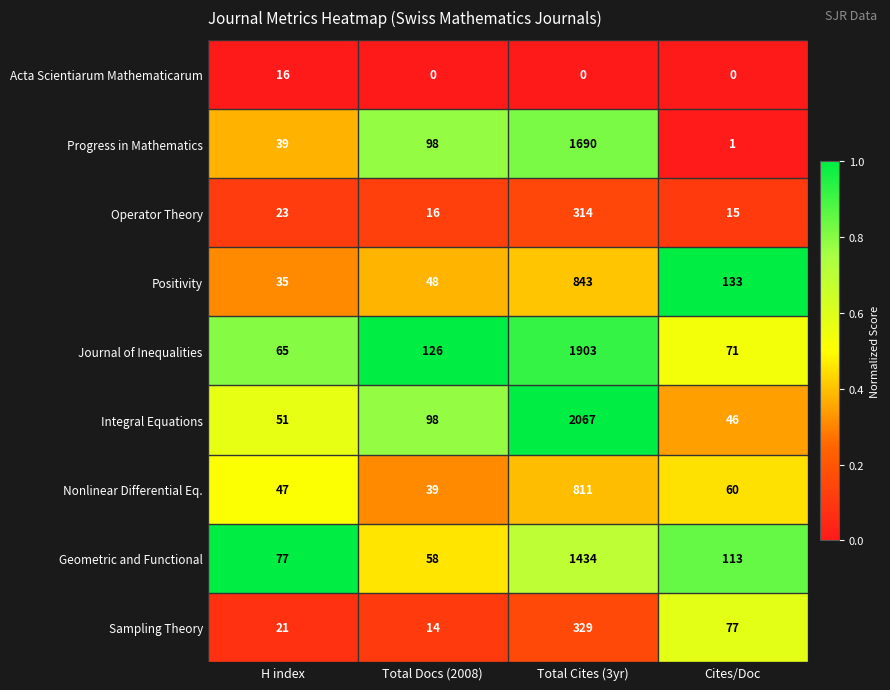

What is the total value across all series at Total Cites (3yr)?

9391